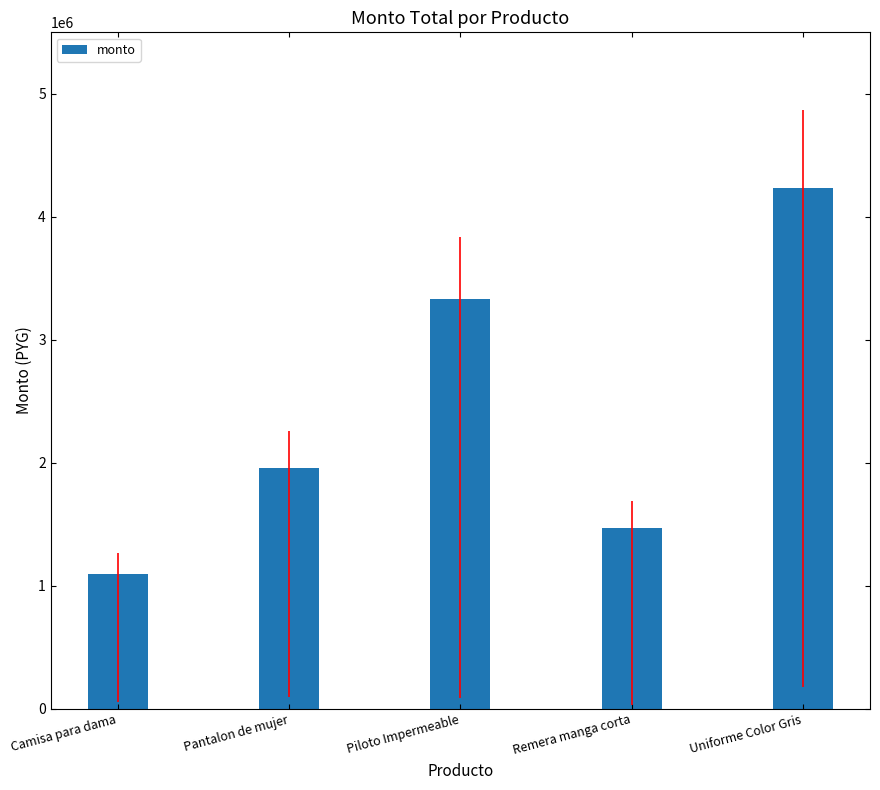

What is the smallest value displayed?

1097600